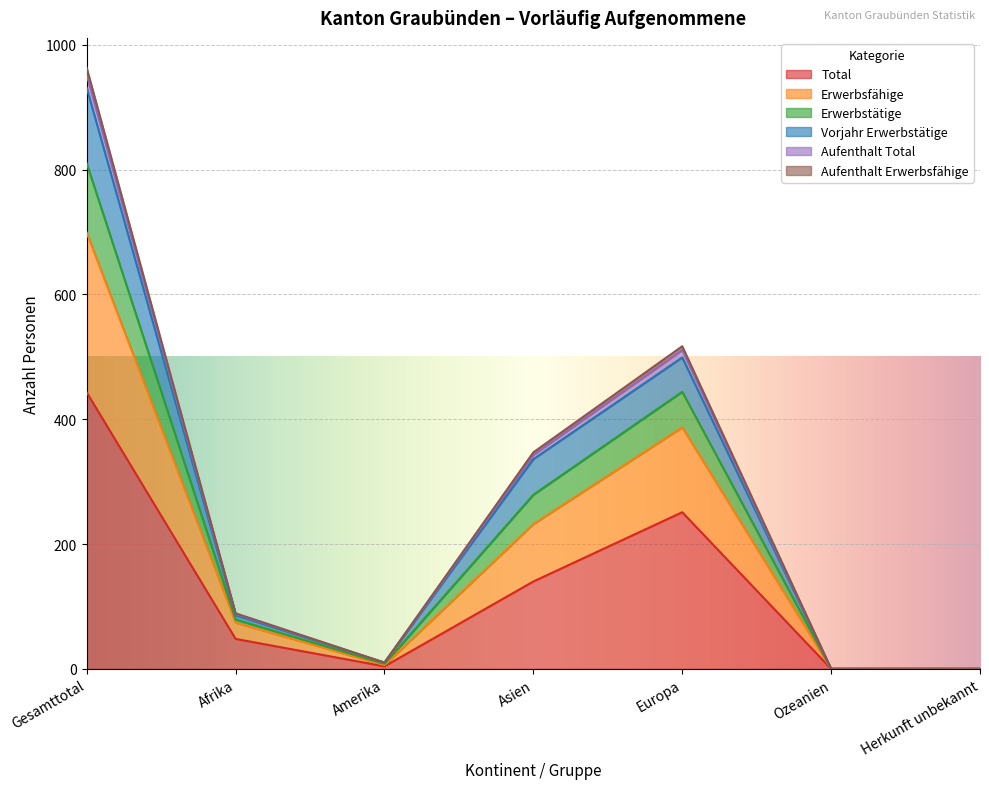

True or false: Aufenthalt Erwerbsfähige and Aufenthalt Total intersect in this chart.

False